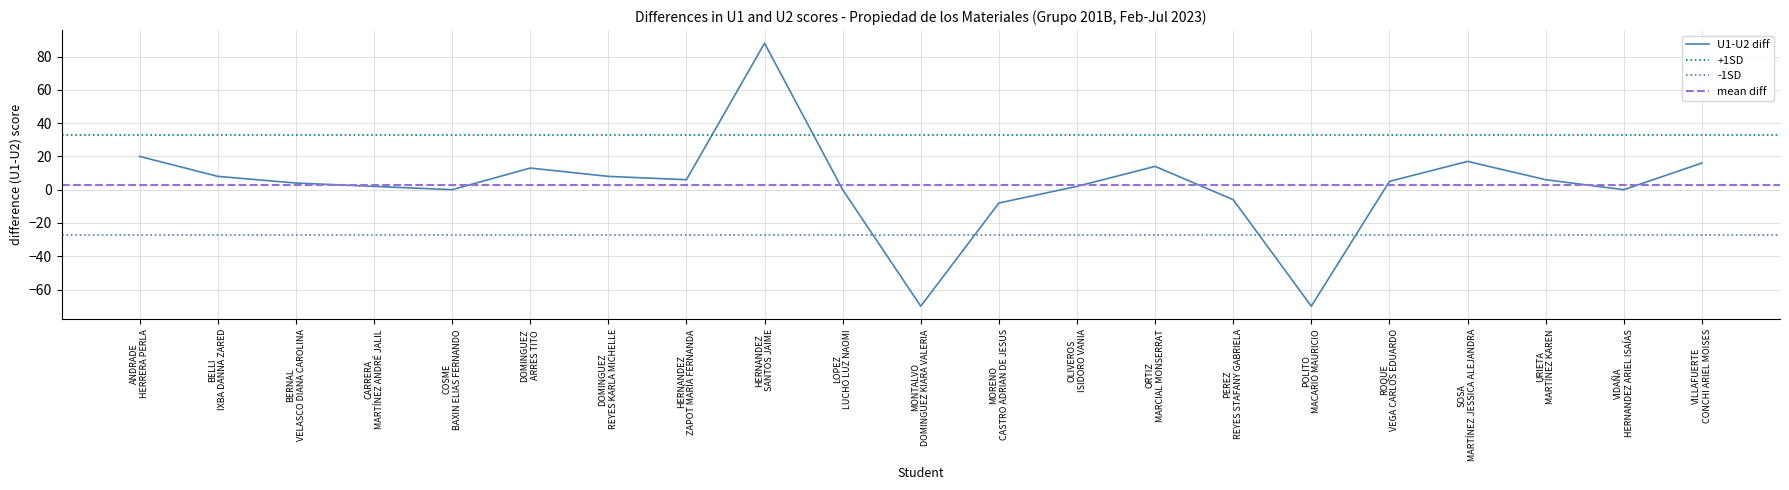

True or false: U2 has more than 0 points higher than both neighbors.

True